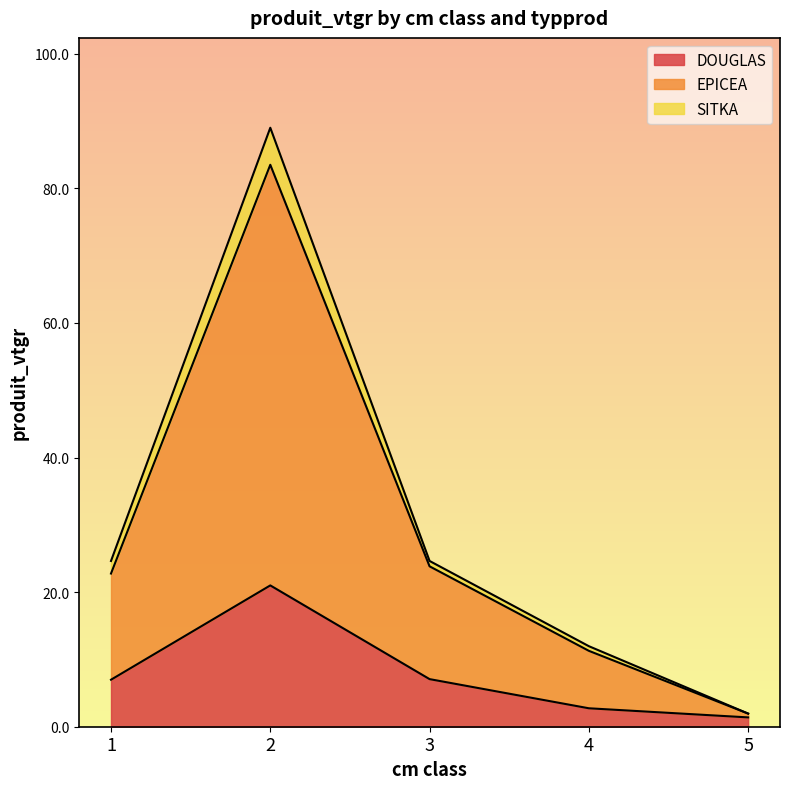

What is the difference between the DOUGLAS values at 2 and 1?

14.0